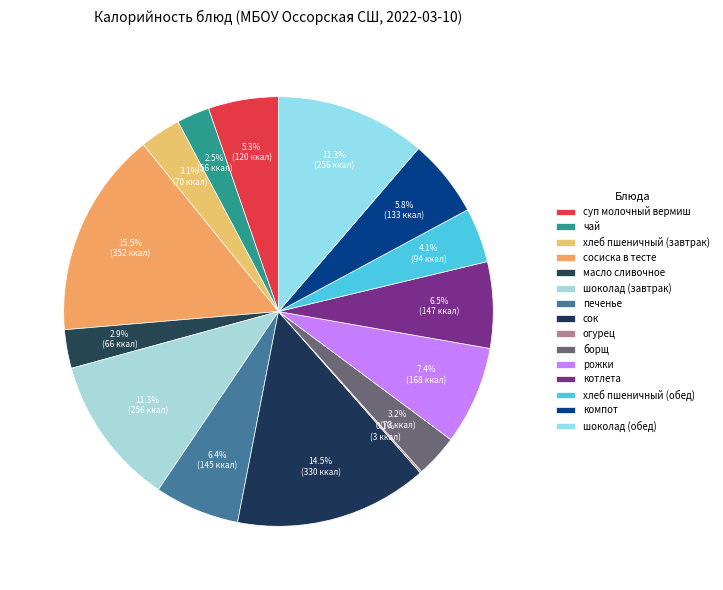

Is it true that борщ is 3% of the pie?

True